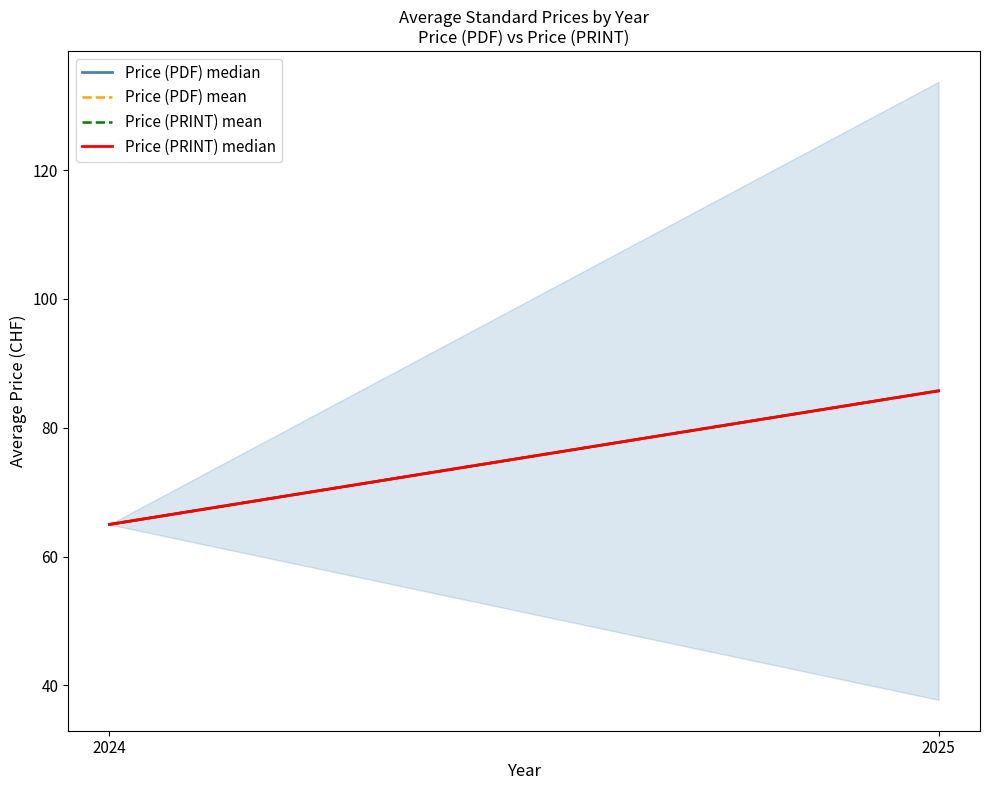

Is it true that Price (PDF) median equals 19.0 at 2024?

False